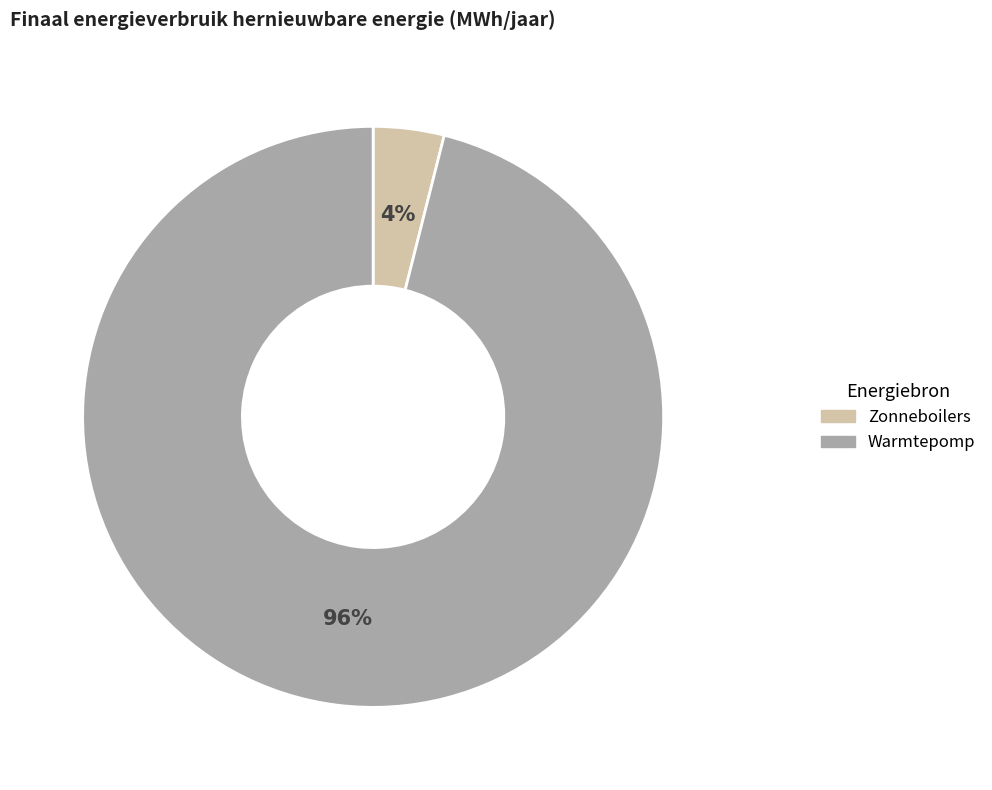

Which has a higher value, Zonneboilers or Warmtepomp?

Warmtepomp